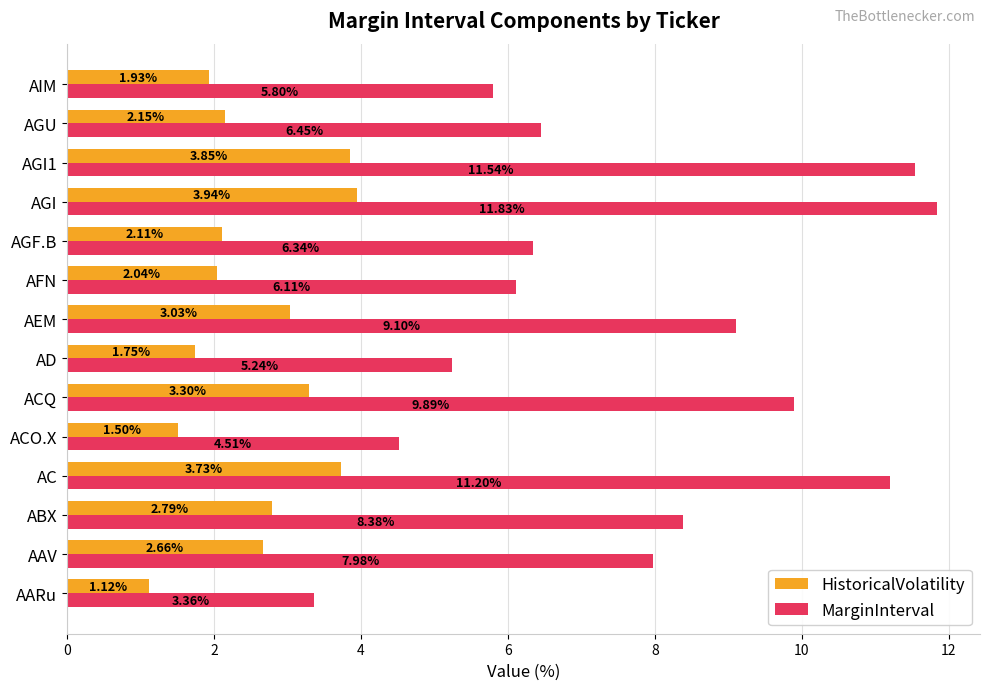

What is the difference between the HistoricalVolatility values at AD and ABX?

1.0